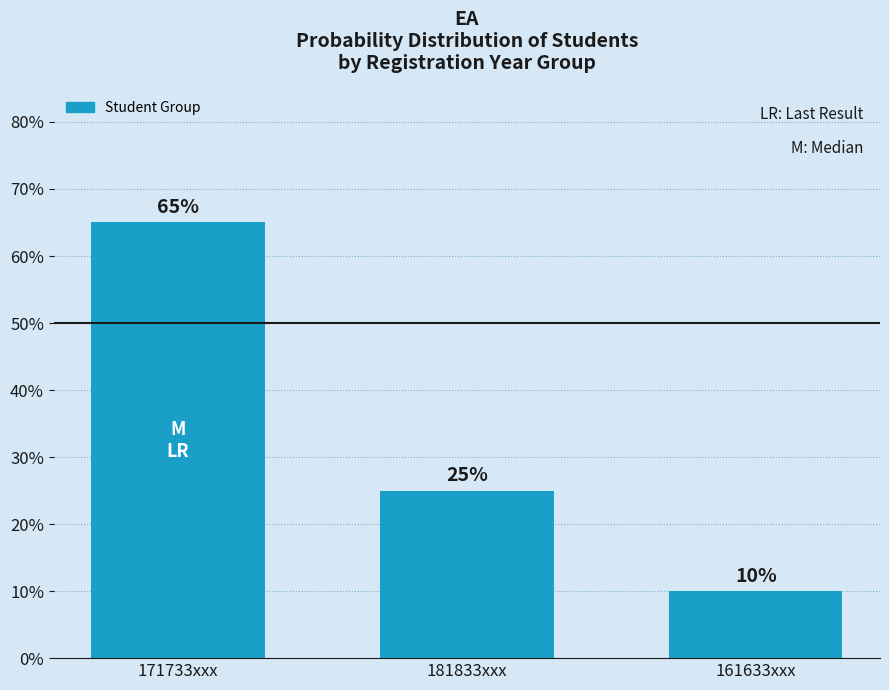

What is the smallest value displayed?

10